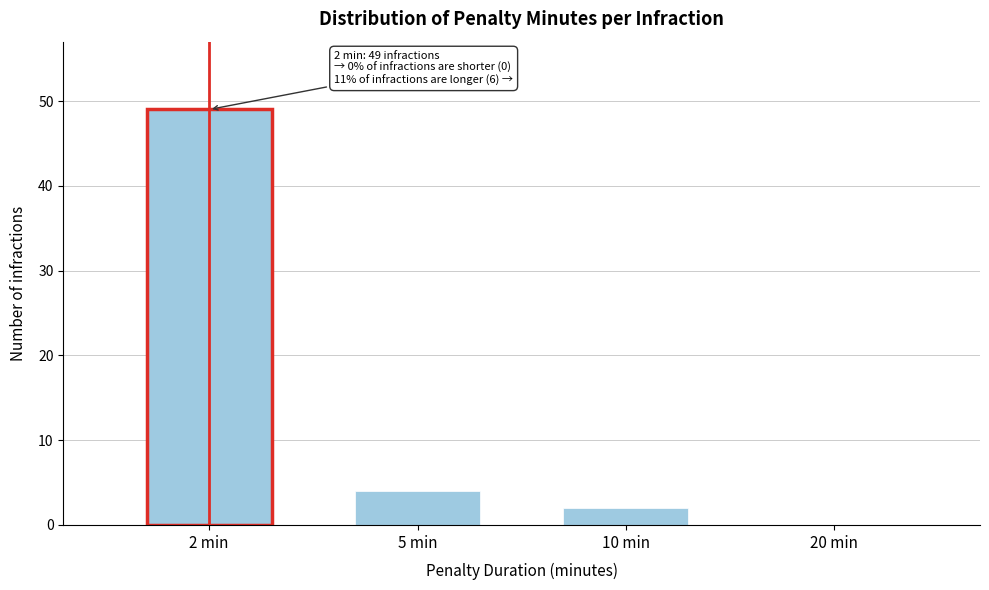

Reading left to right, list all the values displayed in this chart.

2 min=49	5 min=4	10 min=2	20 min=0